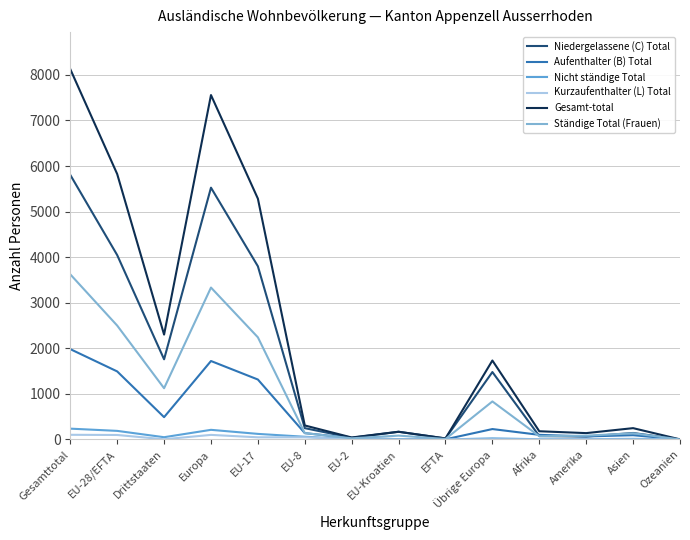

At which label does Gesamt-total reach its peak?

Gesamttotal